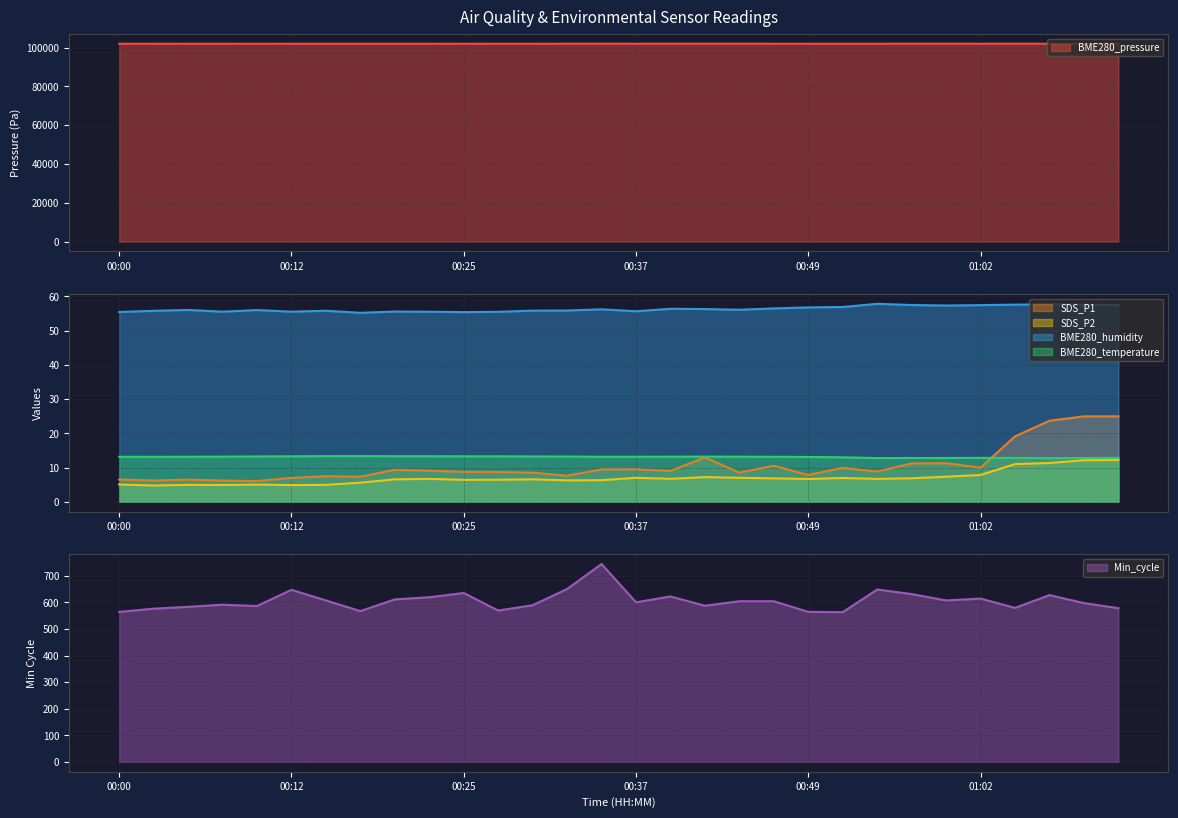

Count the number of data series in this chart.

6